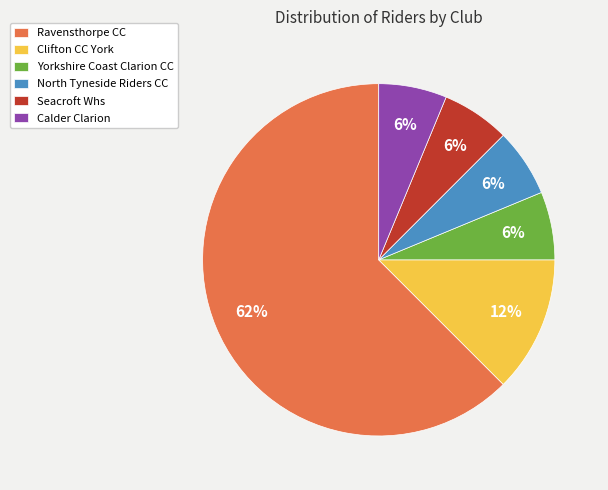

To the nearest percent, what percentage of the pie is Yorkshire Coast Clarion CC?

6%